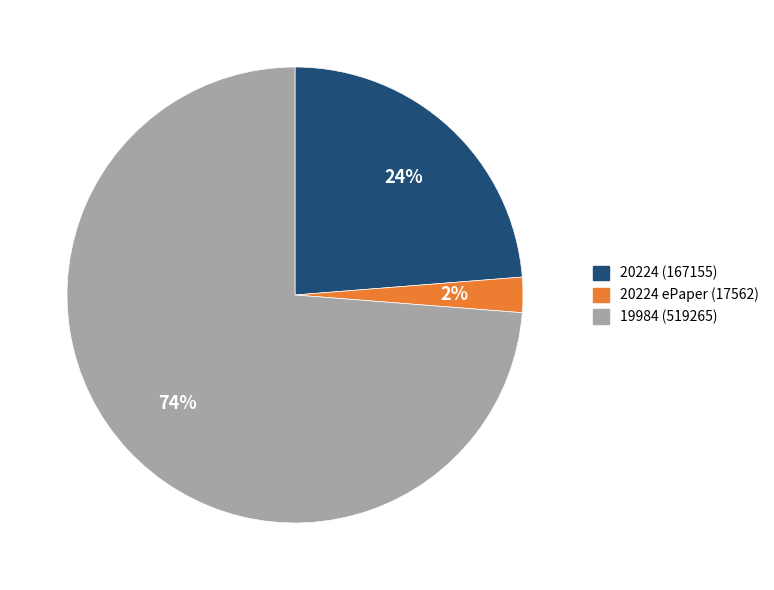

Which slice is the smallest?

20224 ePaper (17562)